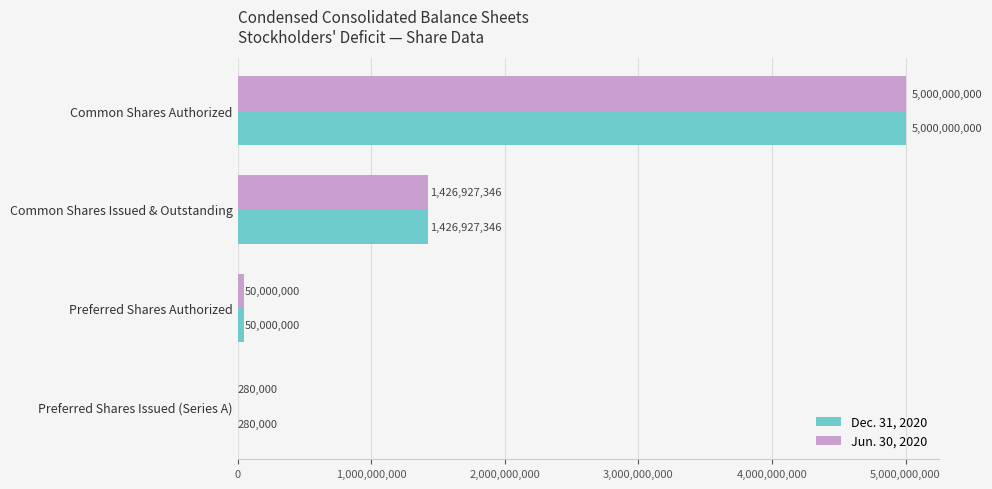

The value of Jun. 30, 2020 at Common Shares Issued & Outstanding is 1426927346. True or false?

True